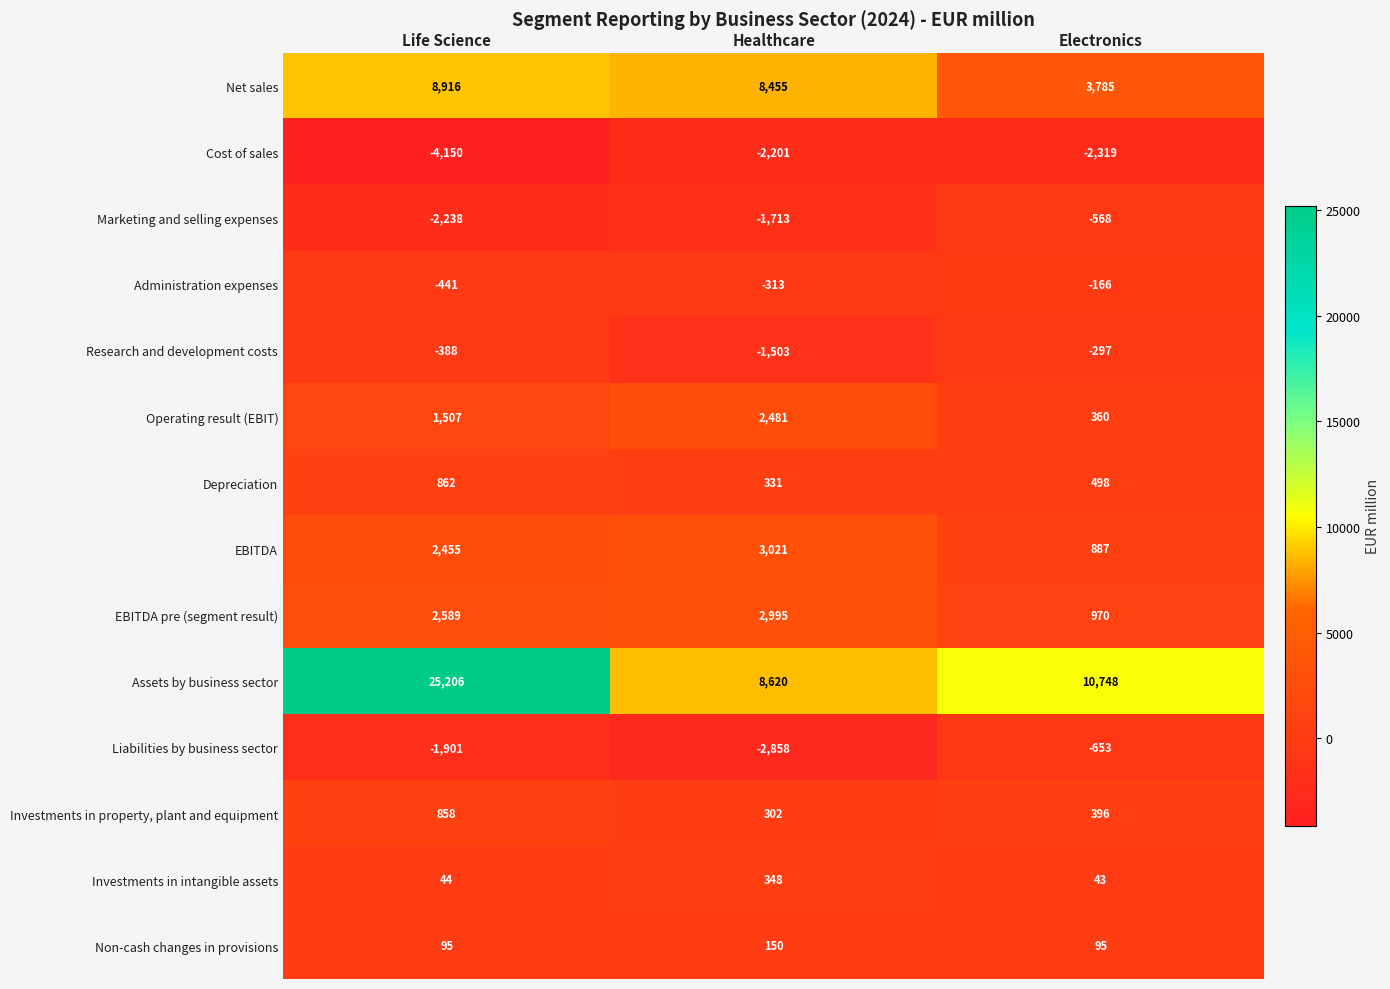

What is the total value across all series at Electronics?

13779